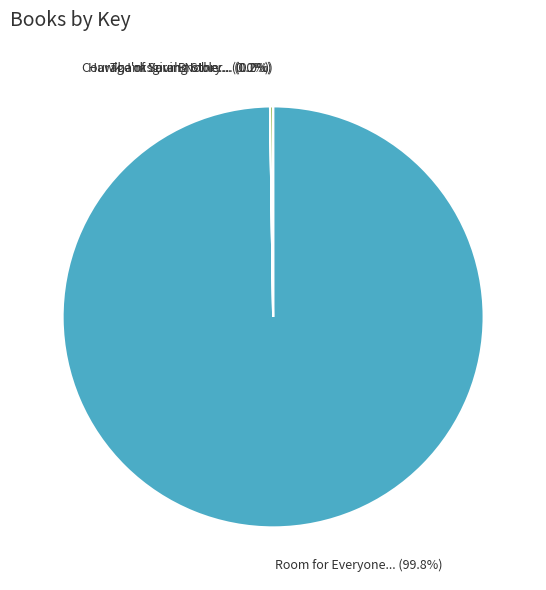

Is there any slice that represents more than half of the pie?

Yes